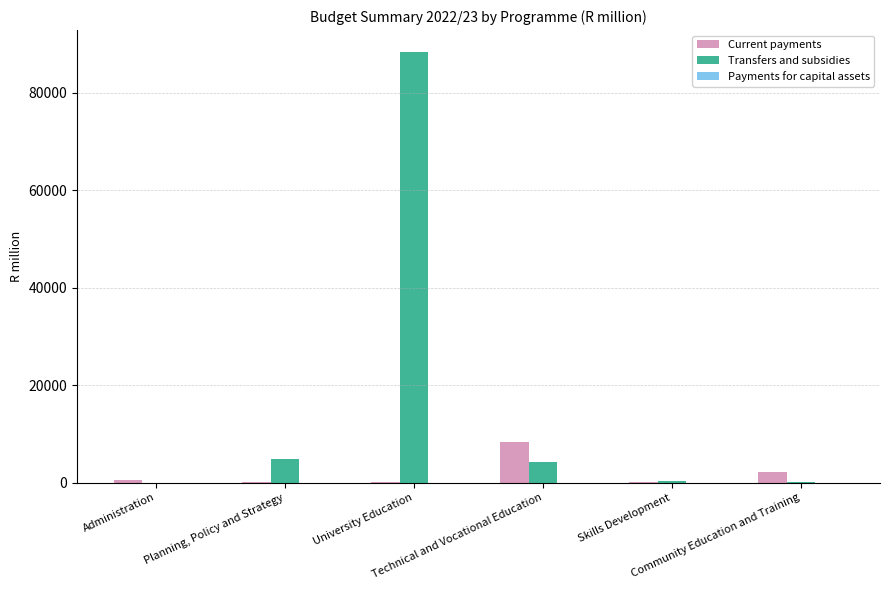

What is the total value across all series at Planning, Policy and Strategy?

4912.9